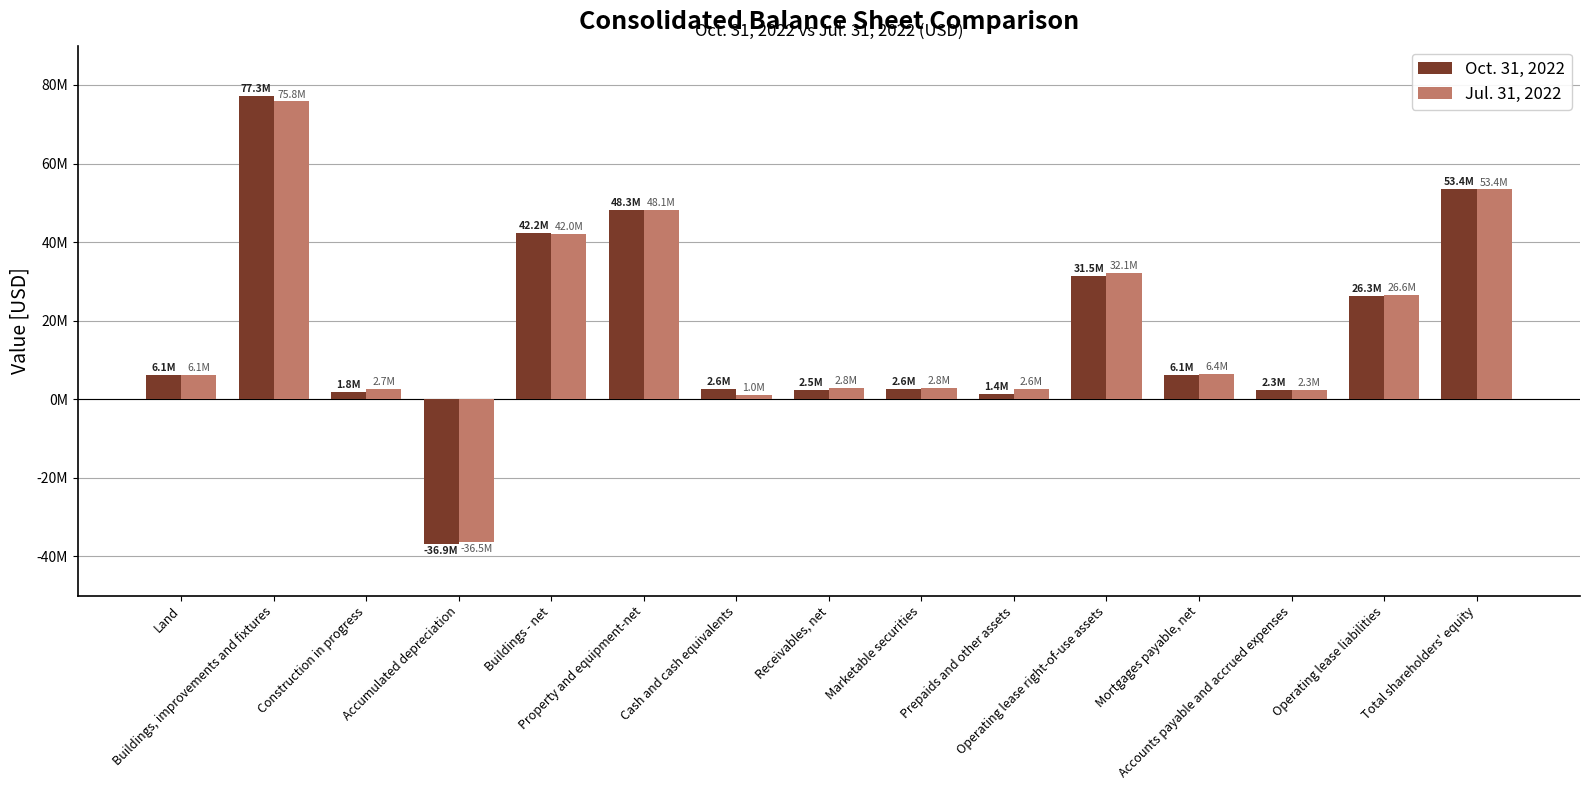

What is the label of the 5th bar from the left?

Buildings - net